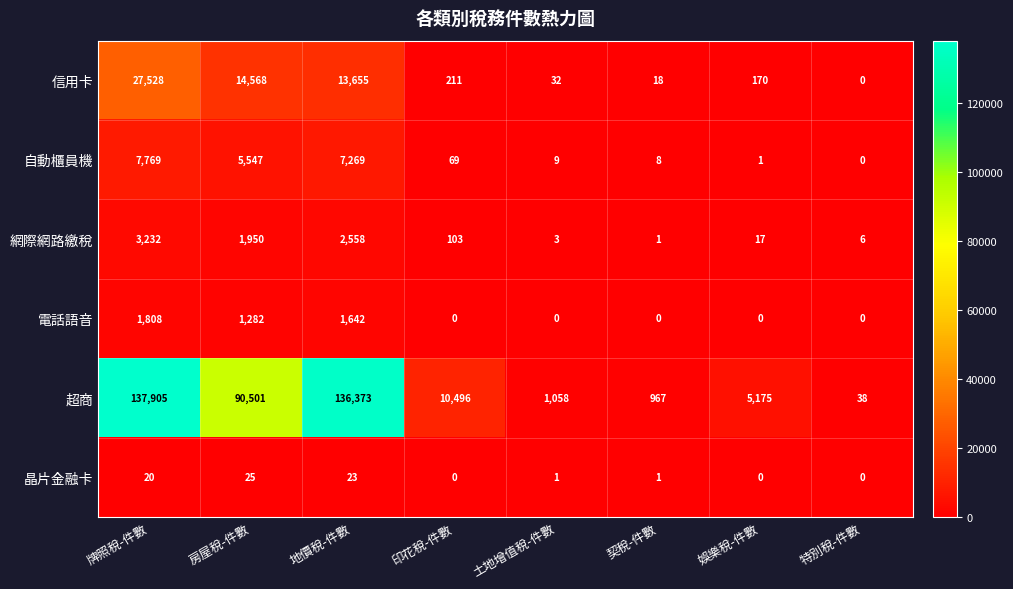

Rank the series at 牌照稅-件數 from highest to lowest value.

超商, 信用卡, 自動櫃員機, 網際網路繳稅, 電話語音, 晶片金融卡